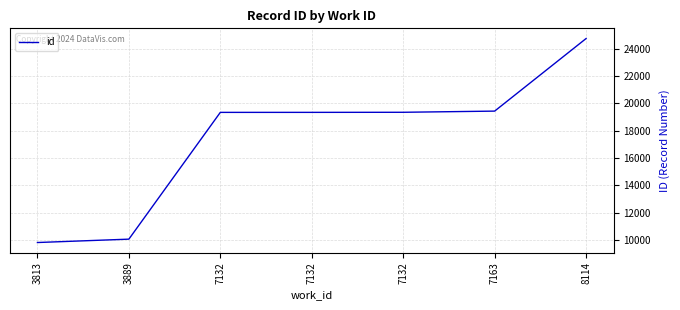

What is the greatest value displayed?

24757